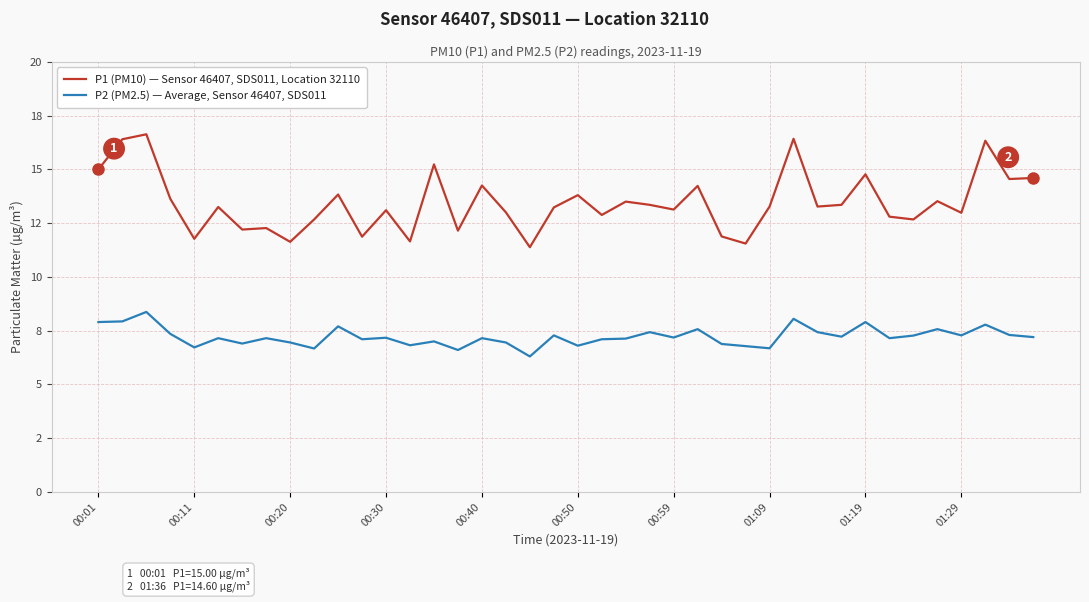

List the series in order of their peak value, lowest first.

P2 (PM2.5) — Average, Sensor 46407, SDS011, P1 (PM10) — Sensor 46407, SDS011, Location 32110